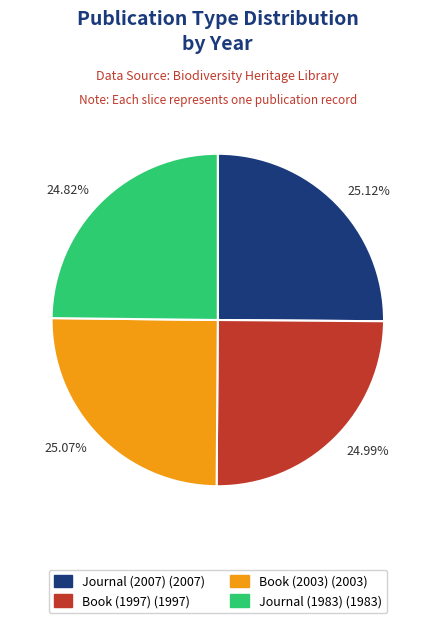

Count the number of slices in the pie.

4